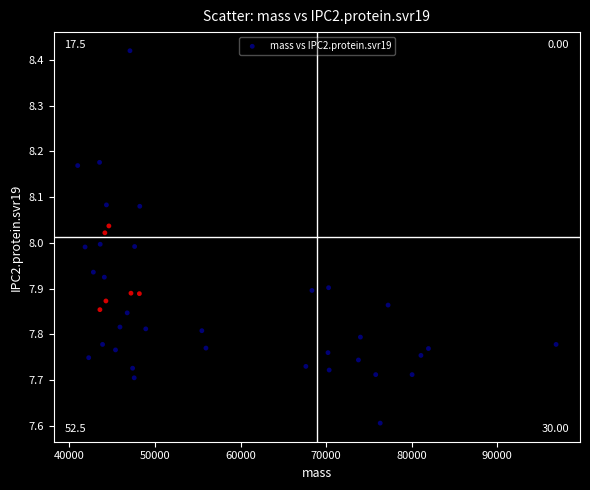

What is the range of X values (max minus min)?

55902.6